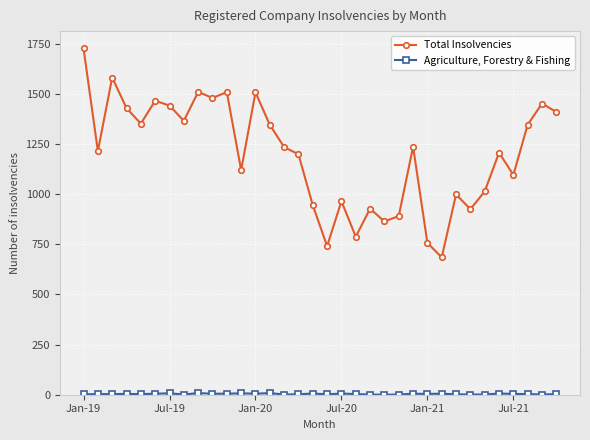

How many lines are shown in the chart?

2